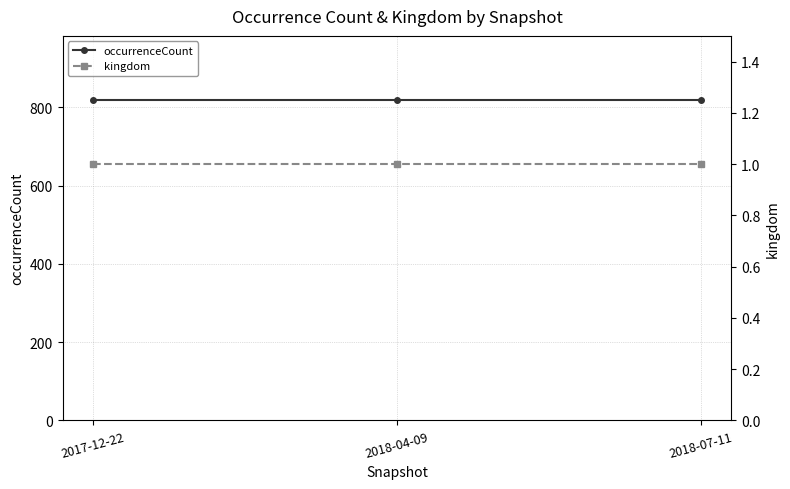

List the labels in order of occurrenceCount value, smallest first.

2017-12-22, 2018-04-09, 2018-07-11